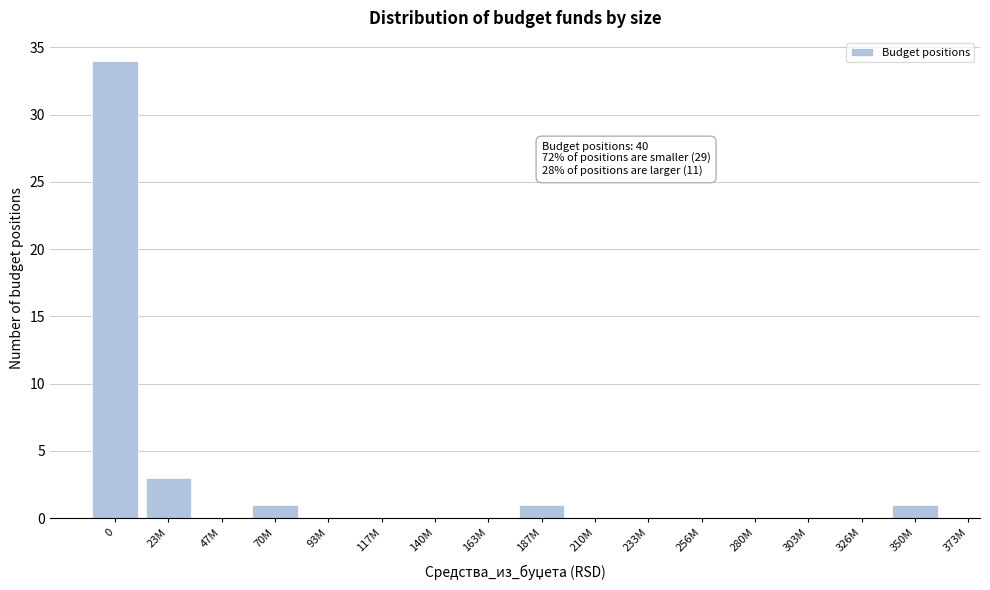

Reading right to left, what are all the values shown in this chart?

350M=1	326M=0	303M=0	280M=0	256M=0	233M=0	210M=0	187M=1	163M=0	140M=0	117M=0	93M=0	70M=1	47M=0	23M=3	0=34